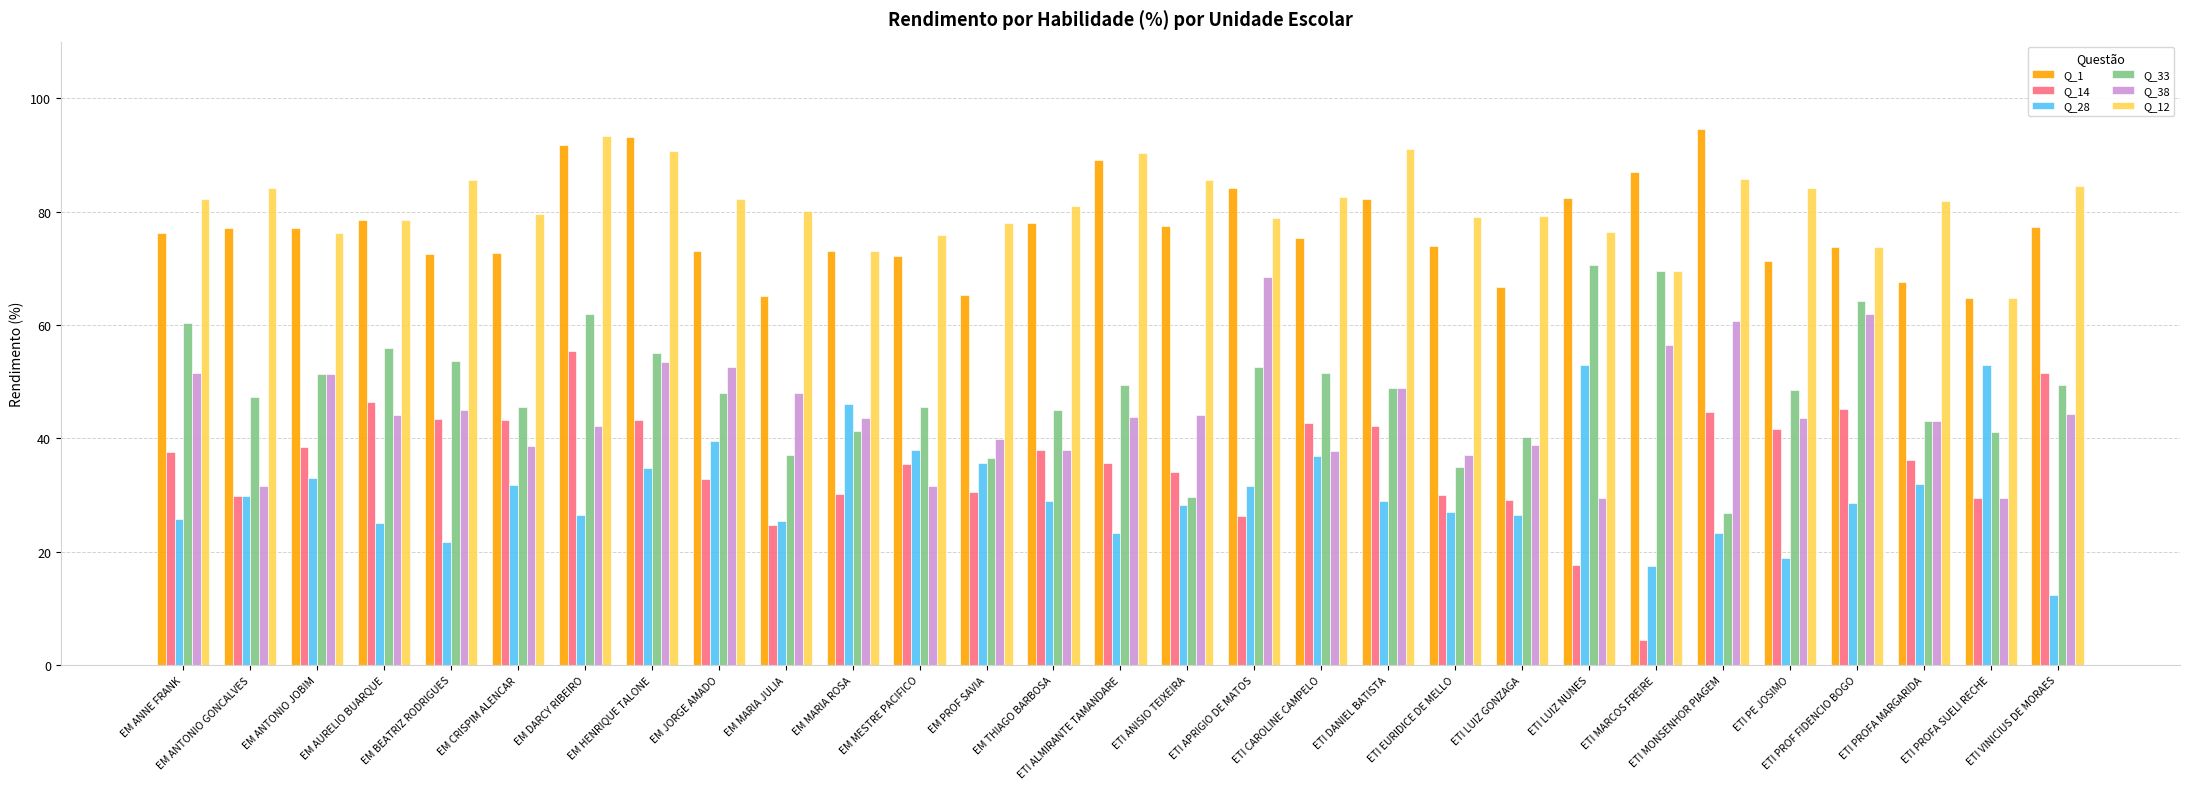

What position from the right is ETI DANIEL BATISTA?

11